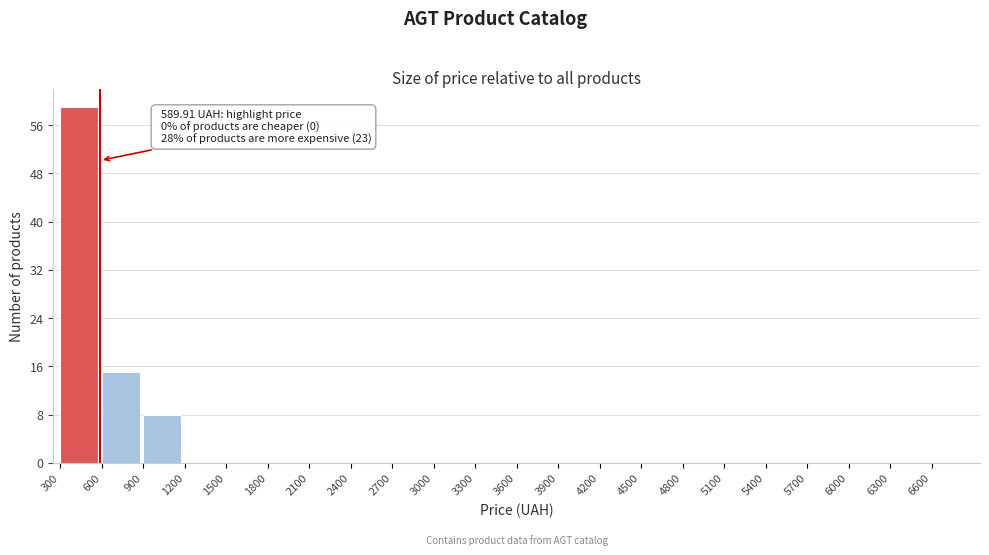

Over which range of the x-axis is the bar tallest?

300 to 600